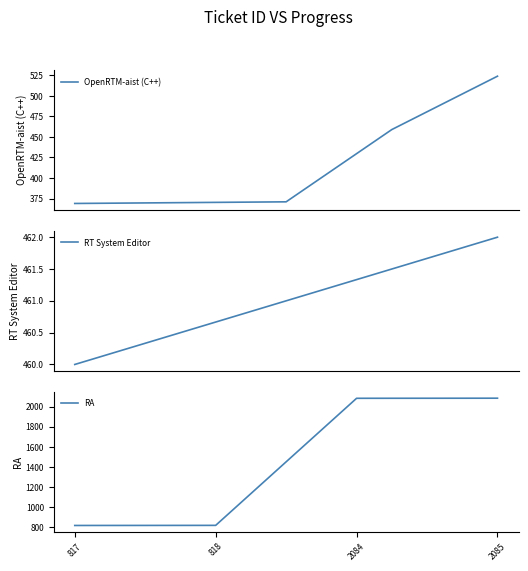

True or false: RA has more than 1 interior local peaks.

False